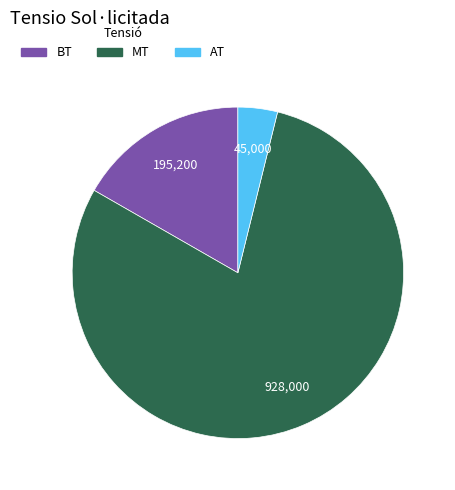

Does any single category account for the majority?

Yes